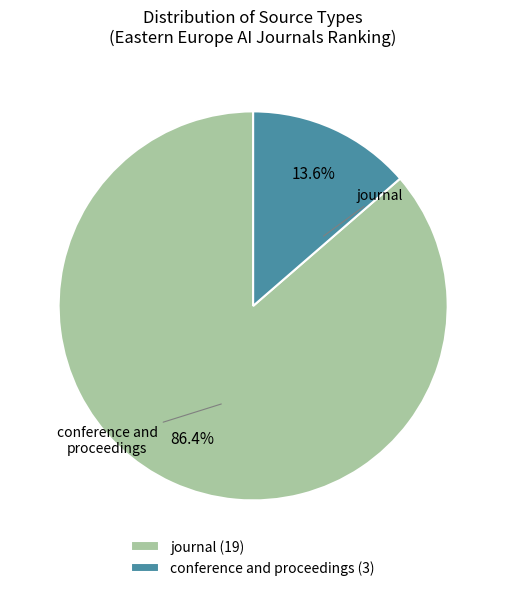

Combined, do journal and conference and proceedings account for over 50%?

Yes